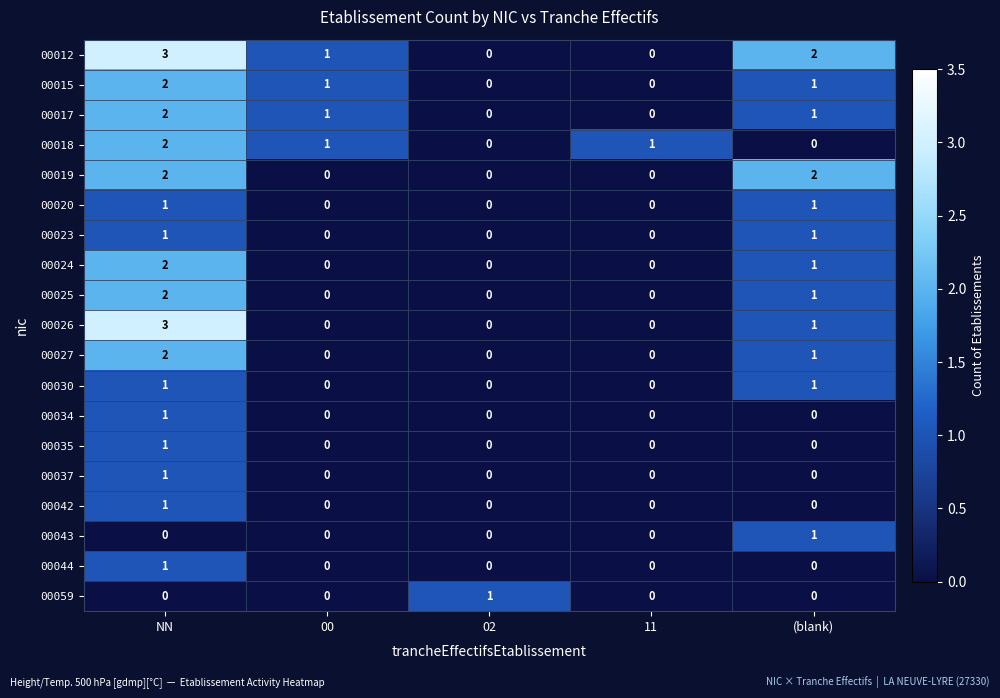

The 00023 series shows 2 at (blank). True or false?

False